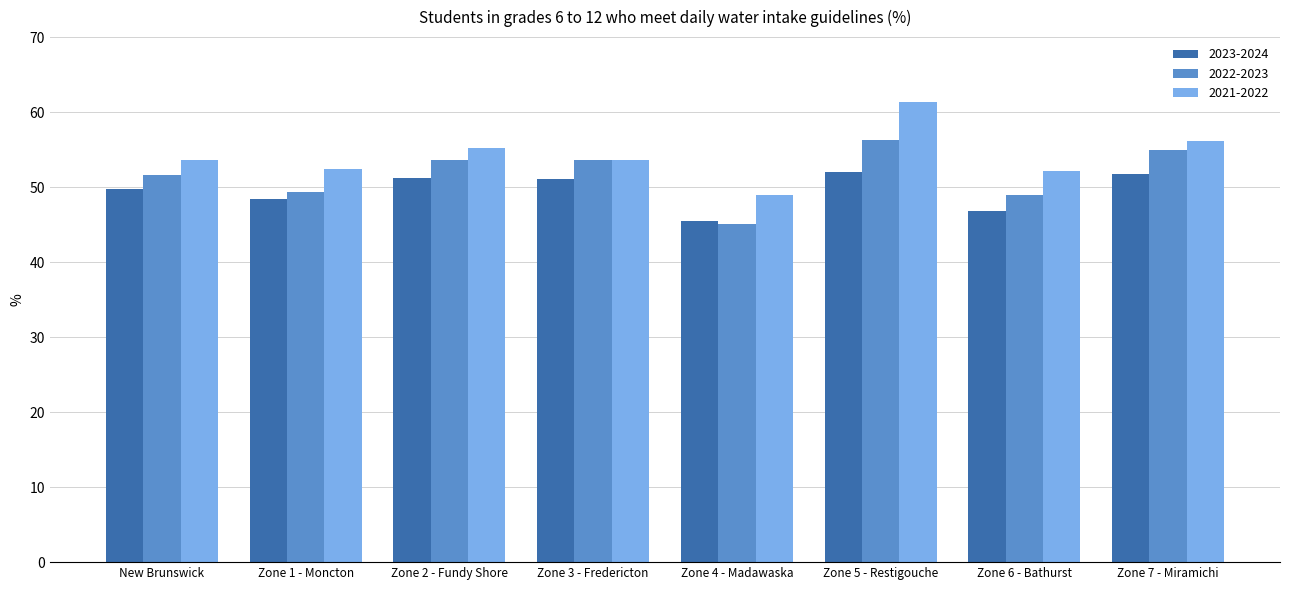

What is the minimum value shown in the chart?

45.1